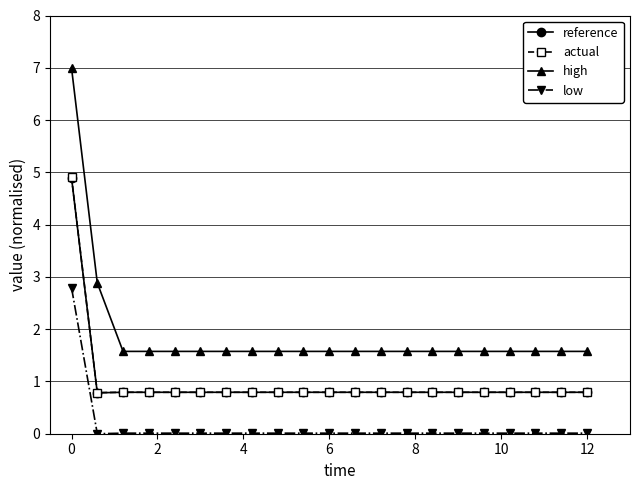

Which series has the largest range (max minus min)?

high